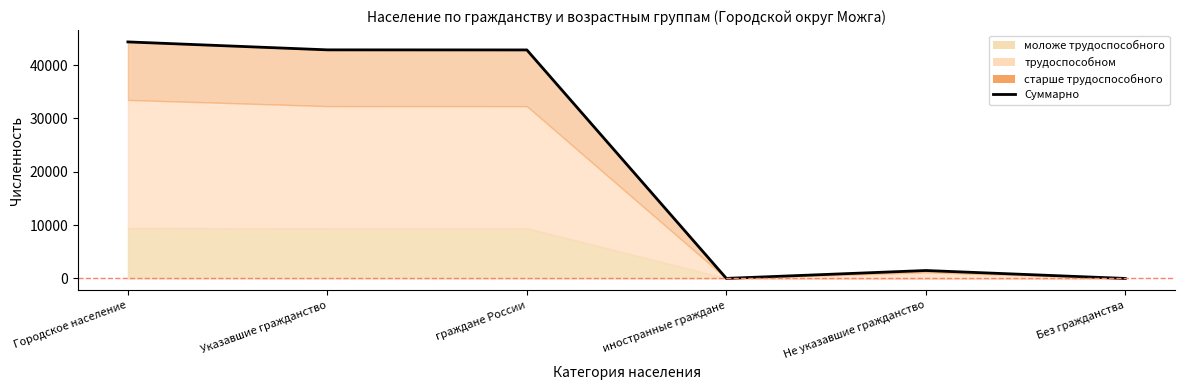

Rank the categories by value from highest to lowest.

Городское население, Указавшие гражданство, граждане России, Не указавшие гражданство, иностранные граждане, Без гражданства